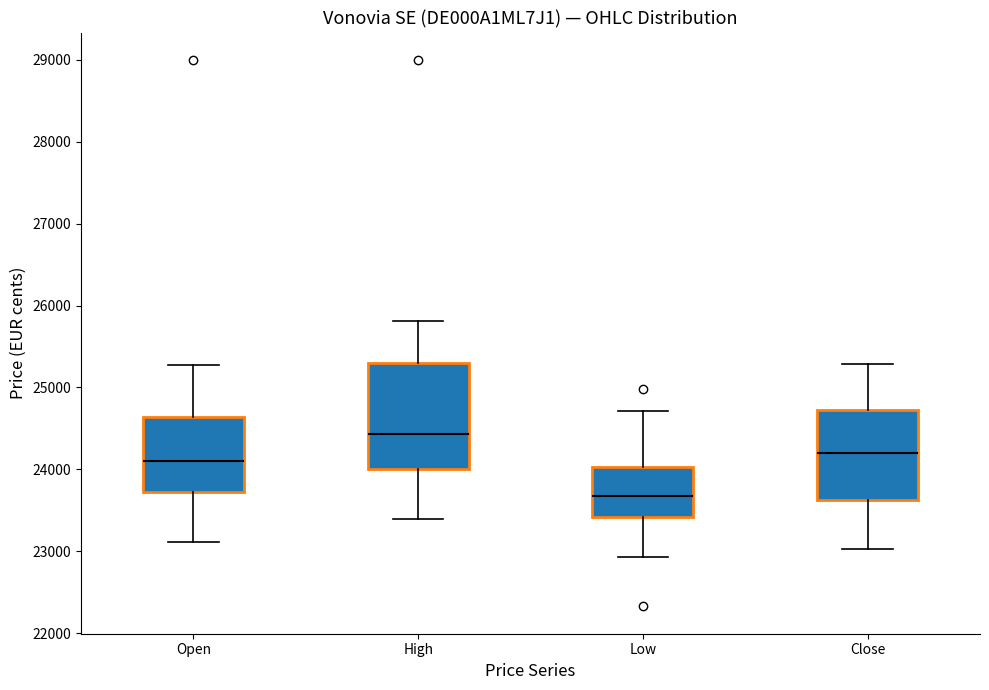

Where is the lower edge of the box for High on the y-axis? The values are not printed on the chart, so give them approximately, as read against the axis.

24000